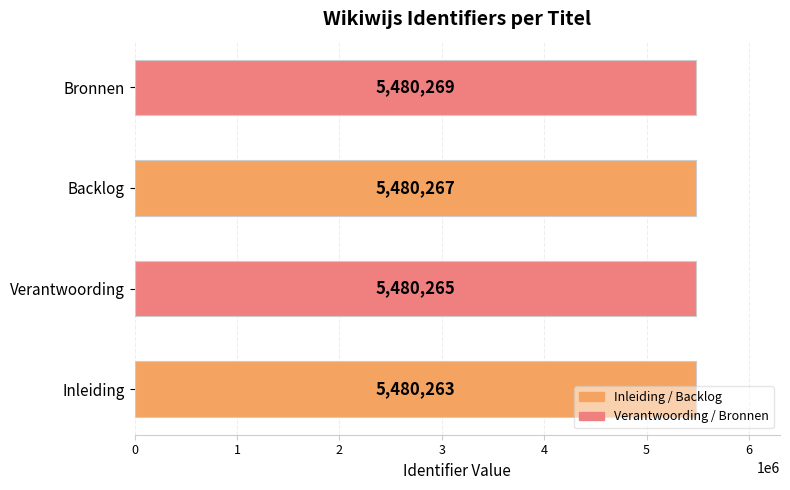

What is the greatest value displayed?

5480269